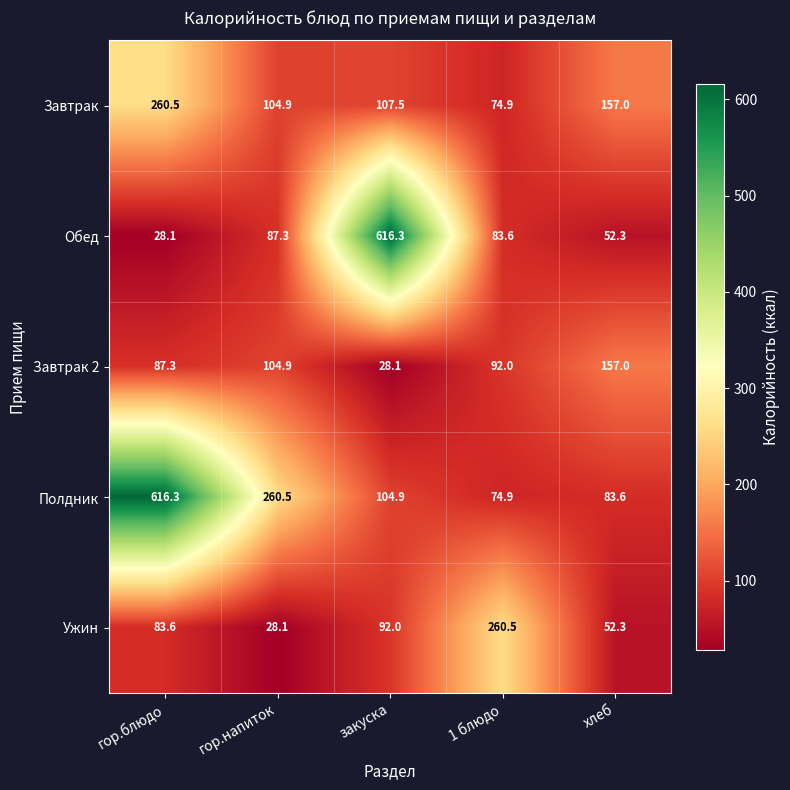

True or false: Обед has a value of 52.3 at хлеб.

True